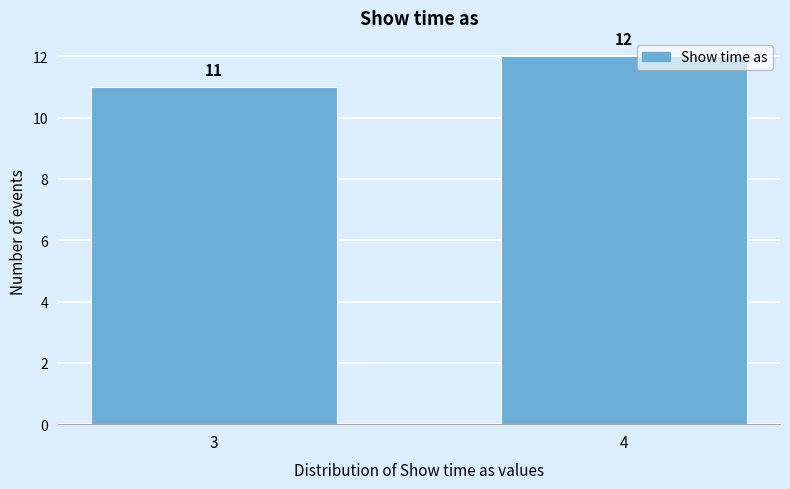

Reading left to right, what are all the values shown in this chart?

3=11	4=12